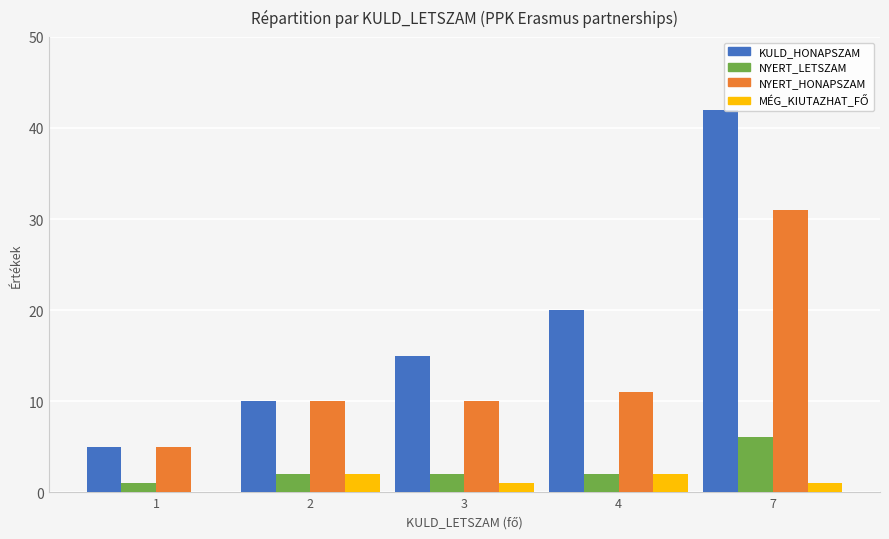

What is the total value across all series at 2?

24